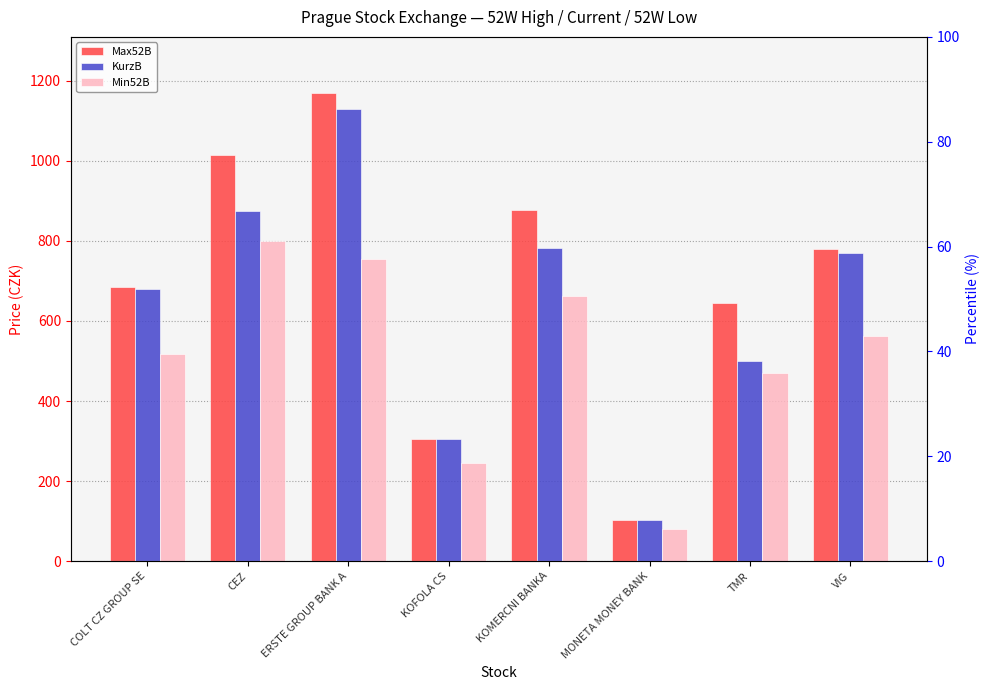

What is the label of the 7th bar from the left?

TMR